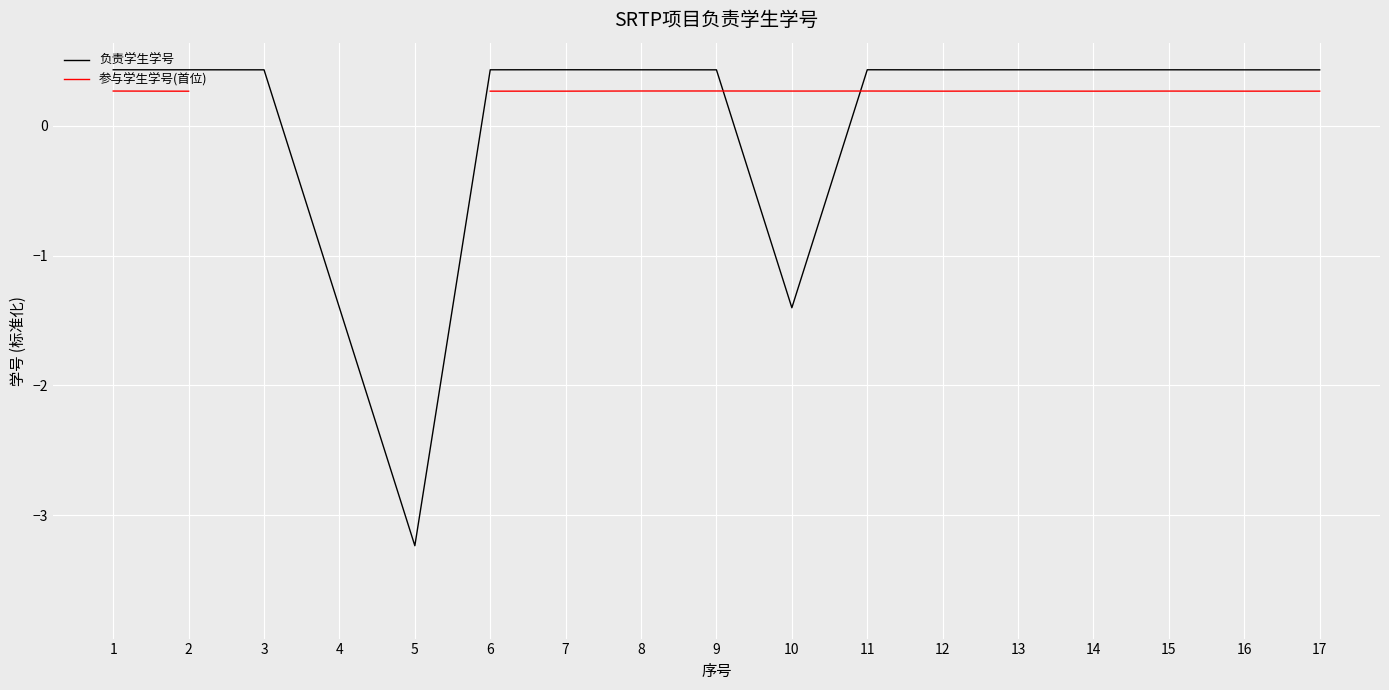

In 参与学生学号(首位), how many points are lower than both neighbors (excluding endpoints)?

3